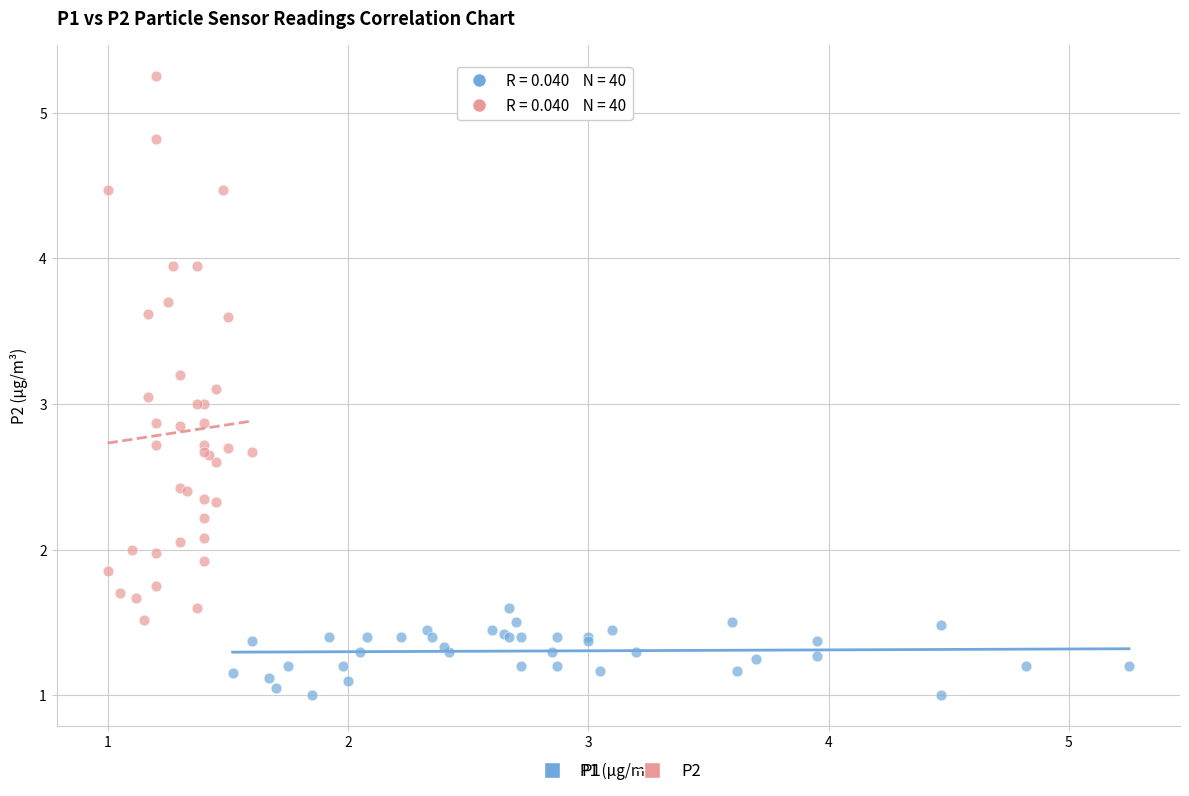

Which series reaches the maximum Y coordinate?

P2